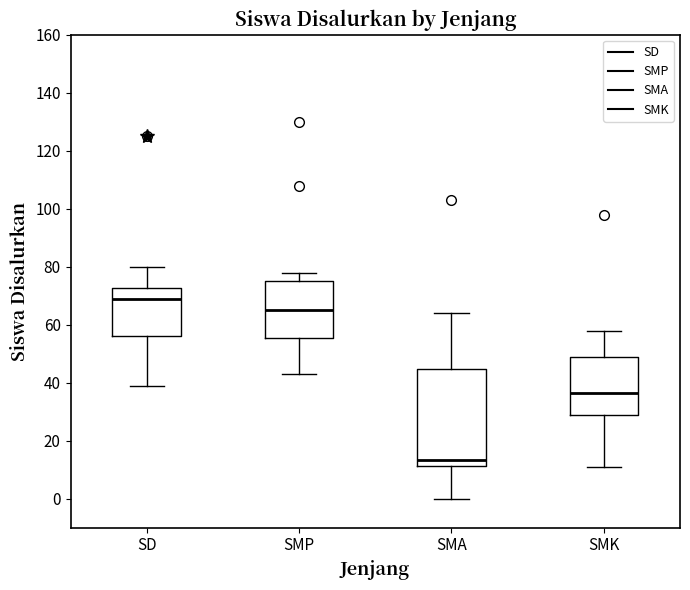

Which box is the tallest, from its lower edge to its upper edge?

SMA